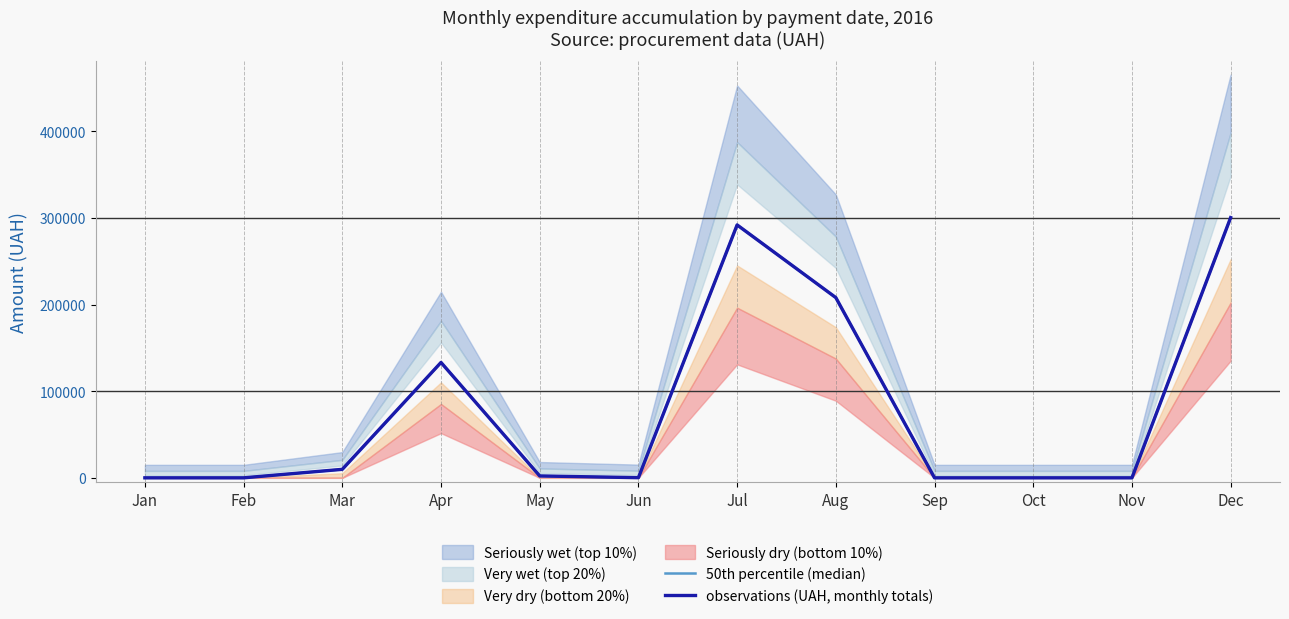

At which label does 50th percentile (median) first exceed 2168?

Mar